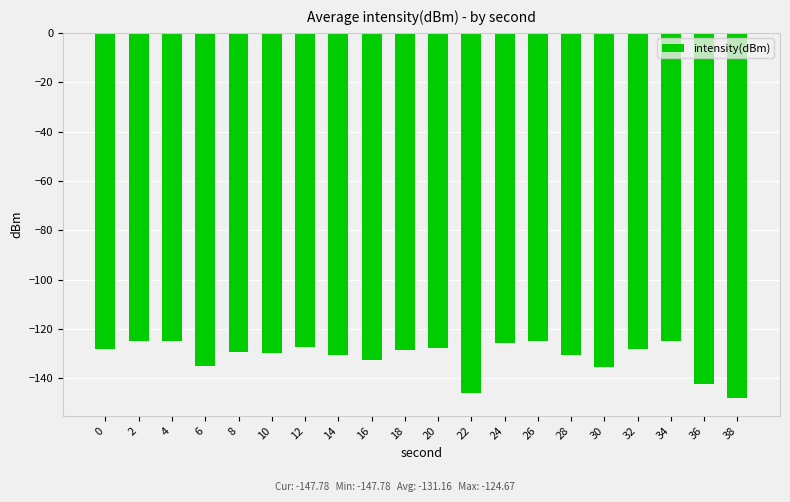

Does the chart contain stacked bars?

No